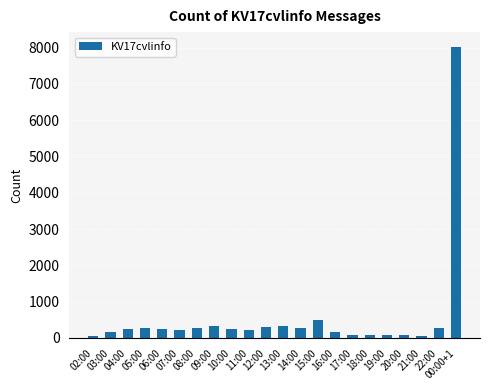

What is the greatest value displayed?

8025